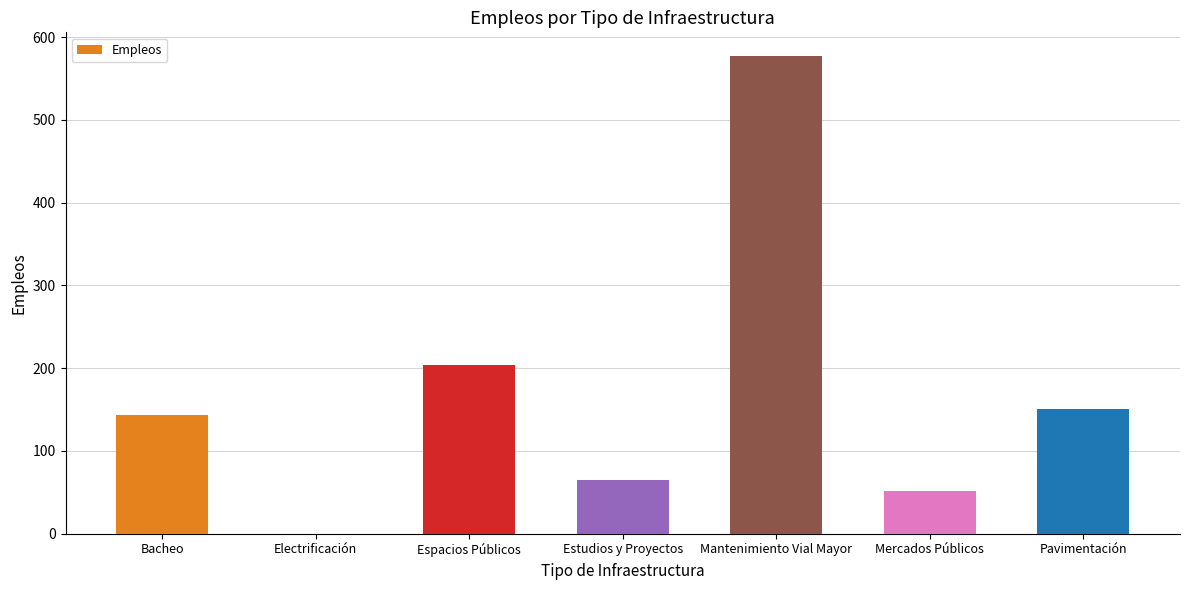

Reading right to left, extract all data points from this chart.

Pavimentación=150	Mercados Públicos=51	Mantenimiento Vial Mayor=577	Estudios y Proyectos=65	Espacios Públicos=204	Electrificación=0	Bacheo=143